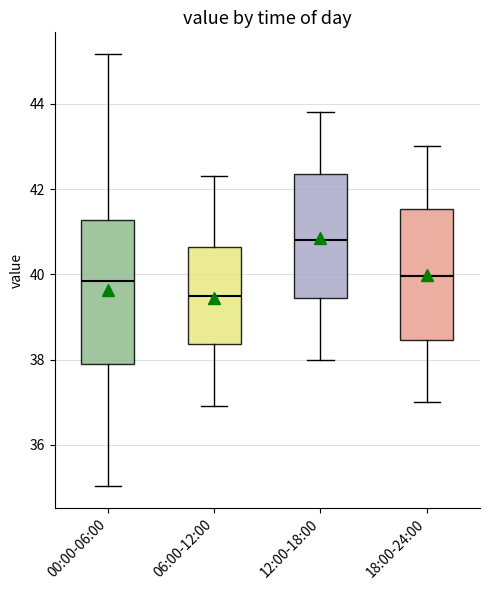

Where does the upper whisker of the box for 12:00-18:00 end on the y-axis? The values are not printed on the chart, so give them approximately, as read against the axis.

43.8